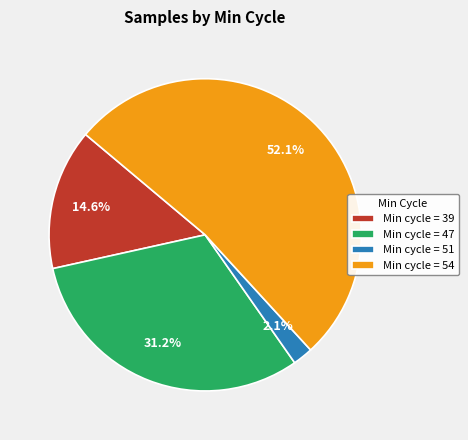

What percentage do Min cycle = 39 and Min cycle = 51 together represent?

16.7%